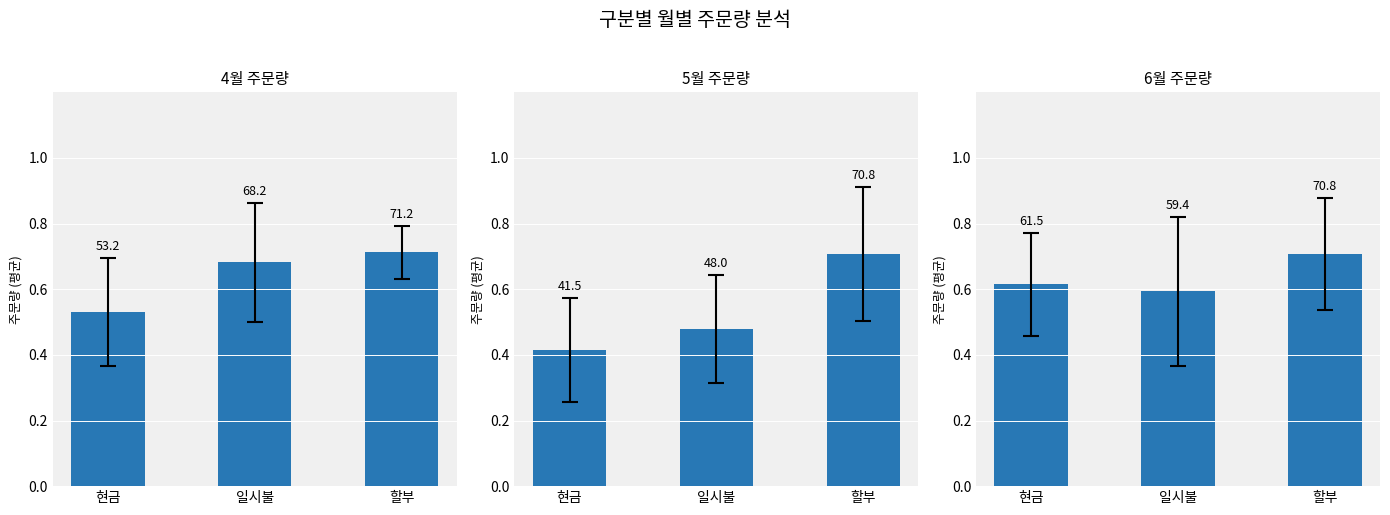

What is the average value of the 6월 series?

63.9